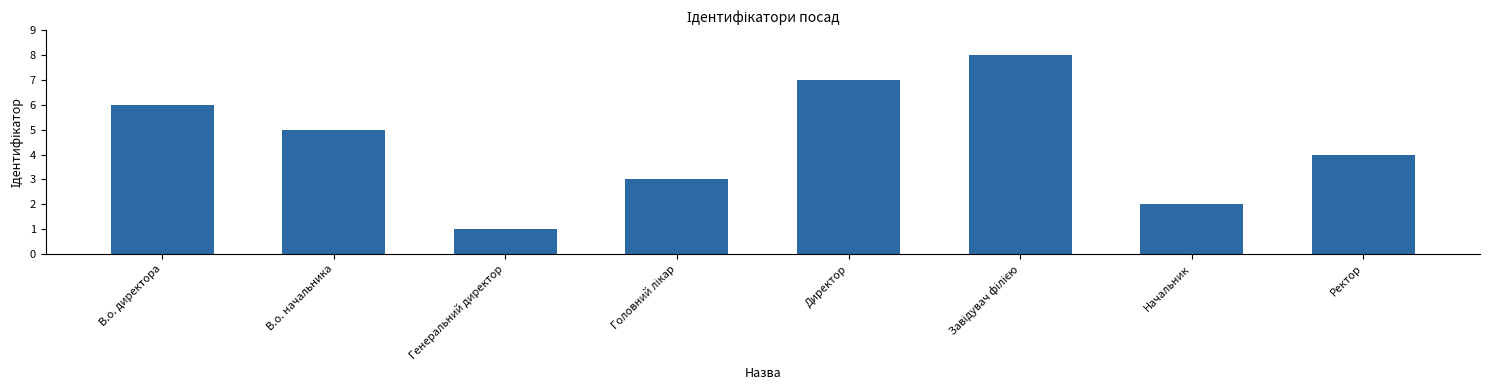

Reading right to left, list all the values displayed in this chart.

4	2	8	7	3	1	5	6